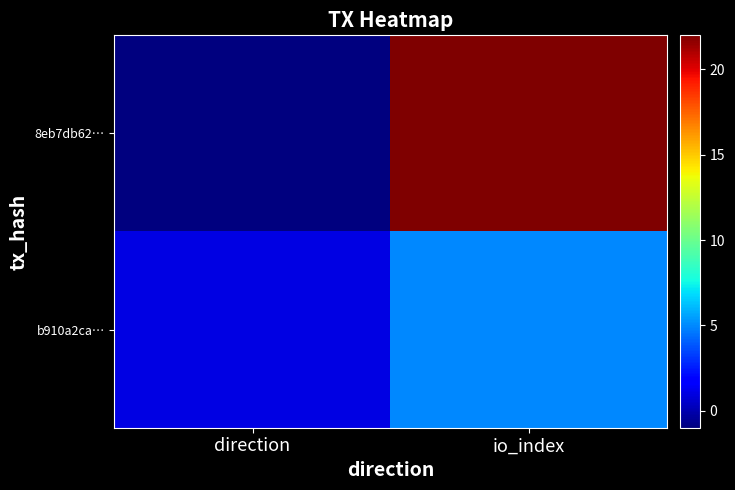

Which series has the largest range (max minus min)?

8eb7db62…